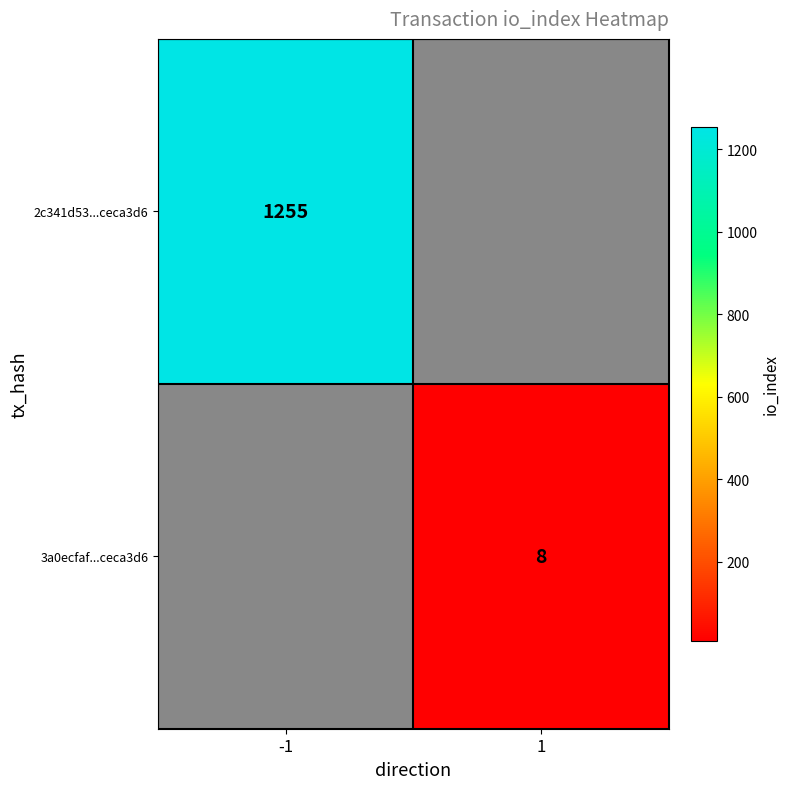

The value of 3a0ecfaf...ceca3d6 at 1 is 12. True or false?

False